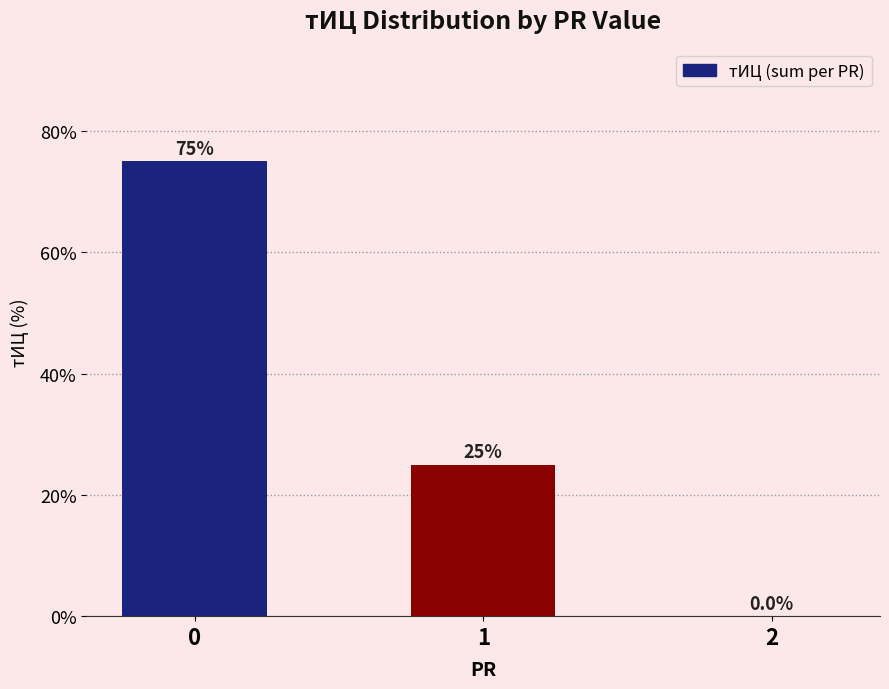

The value at 0 is 100. True or false?

False